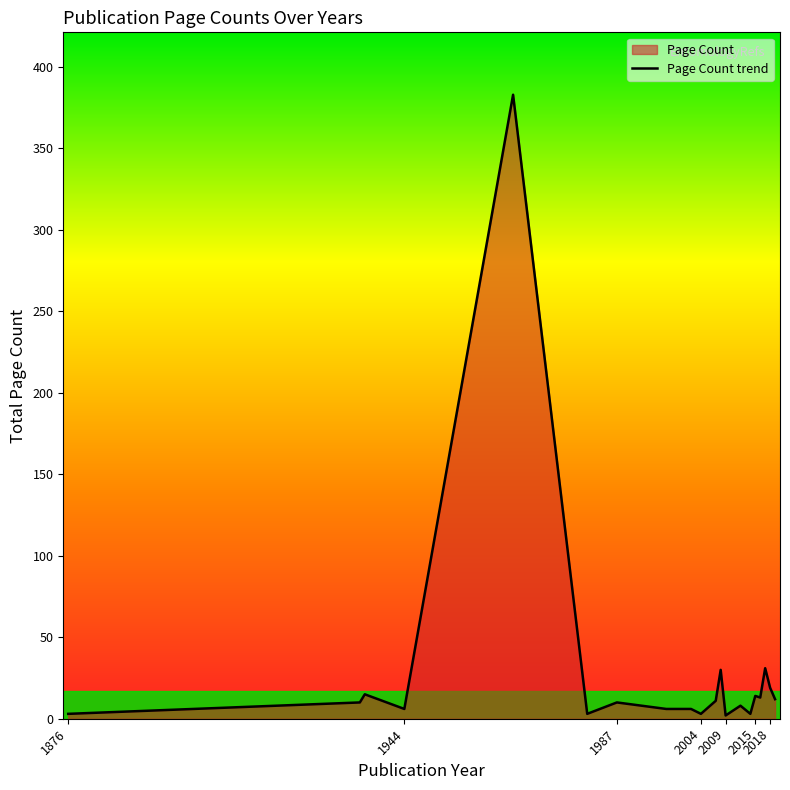

What is the greatest value displayed?

383